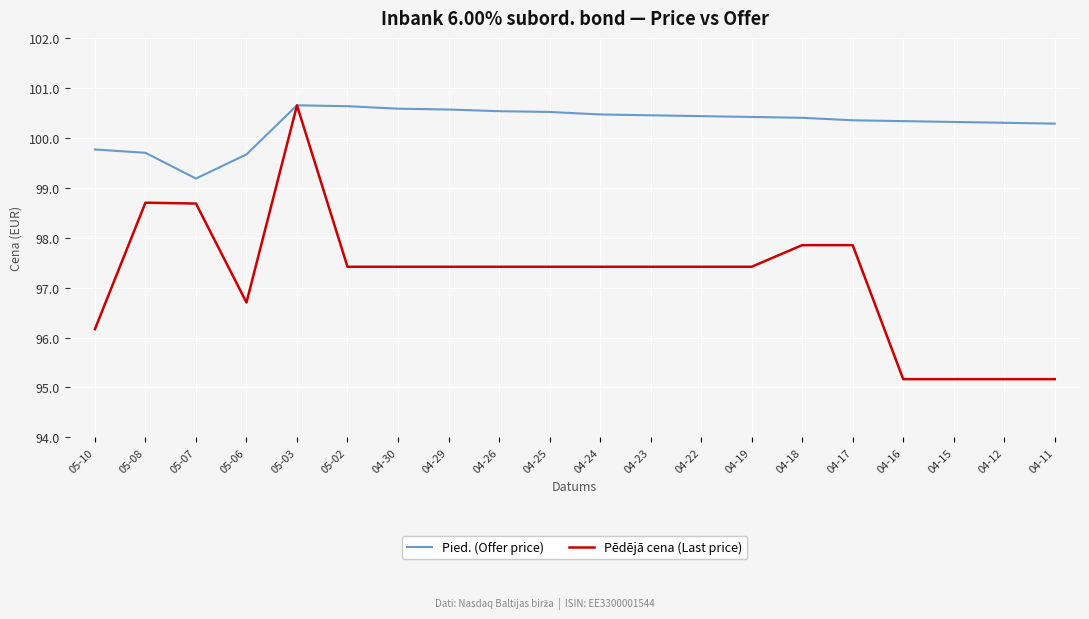

How many lines are shown in the chart?

2